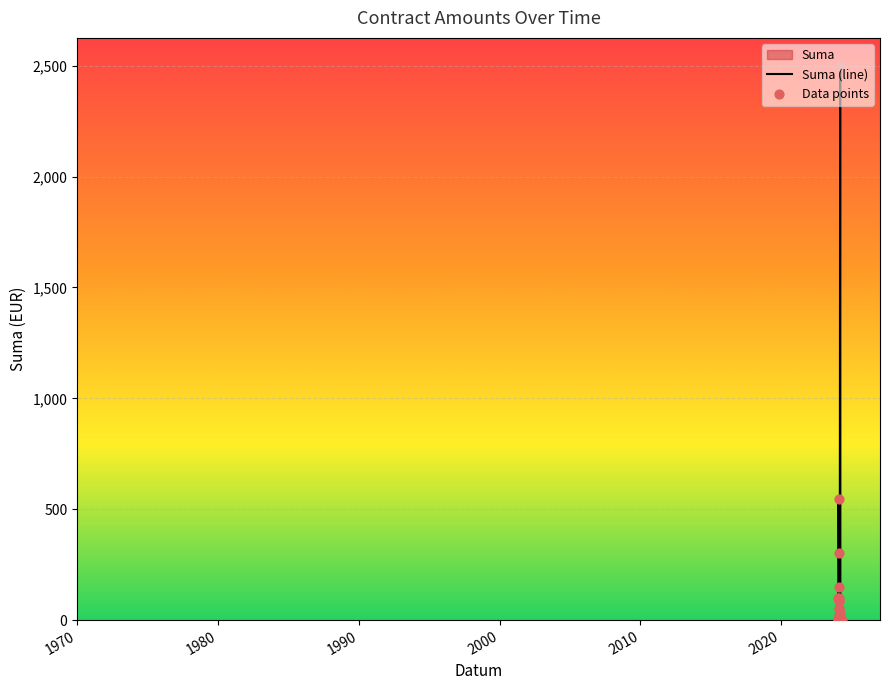

Between 2024-02-12 and 2024-01-29, which is larger?

2024-01-29